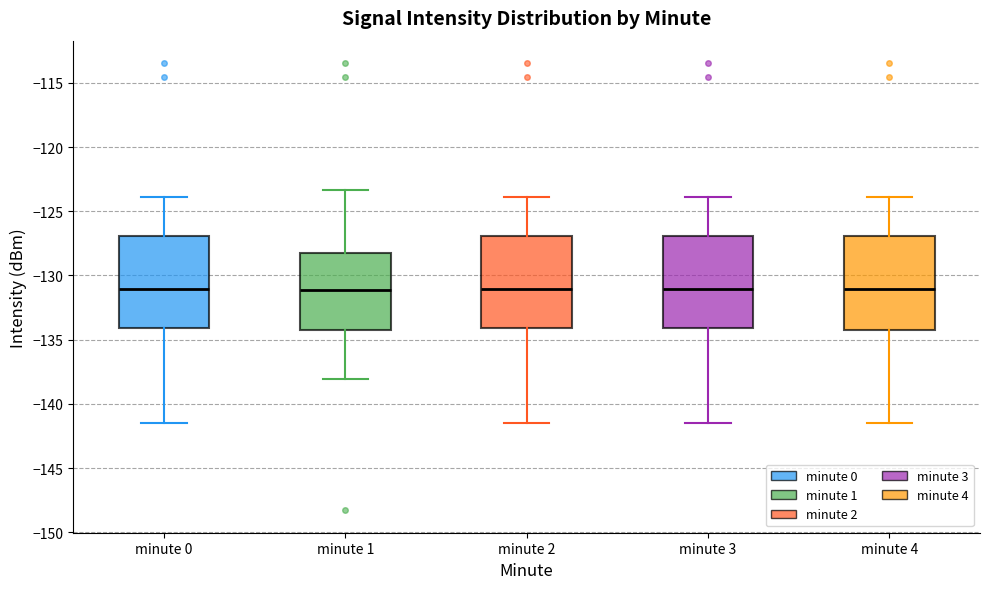

Reading left to right, transcribe this box plot: for each box, give where its median line is, the range the box spans, and where its two whiskers end, as read against the y-axis. The values are not printed on the chart, so give them approximately, as read against the axis.

minute 0: median -131.0, box -134.0 to -127.0, whiskers -141.5 to -124.0
minute 1: median -131.0, box -134.0 to -128.0, whiskers -138.0 to -123.5
minute 2: median -131.0, box -134.0 to -127.0, whiskers -141.5 to -124.0
minute 3: median -131.0, box -134.0 to -127.0, whiskers -141.5 to -124.0
minute 4: median -131.0, box -134.0 to -127.0, whiskers -141.5 to -124.0